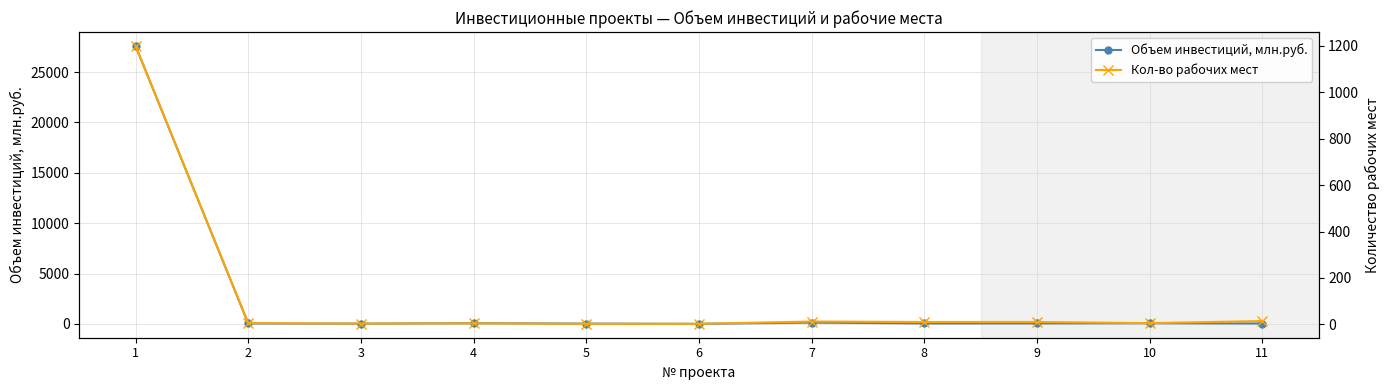

True or false: Кол-во рабочих мест and Объем инвестиций, млн.руб. cross at least once.

False